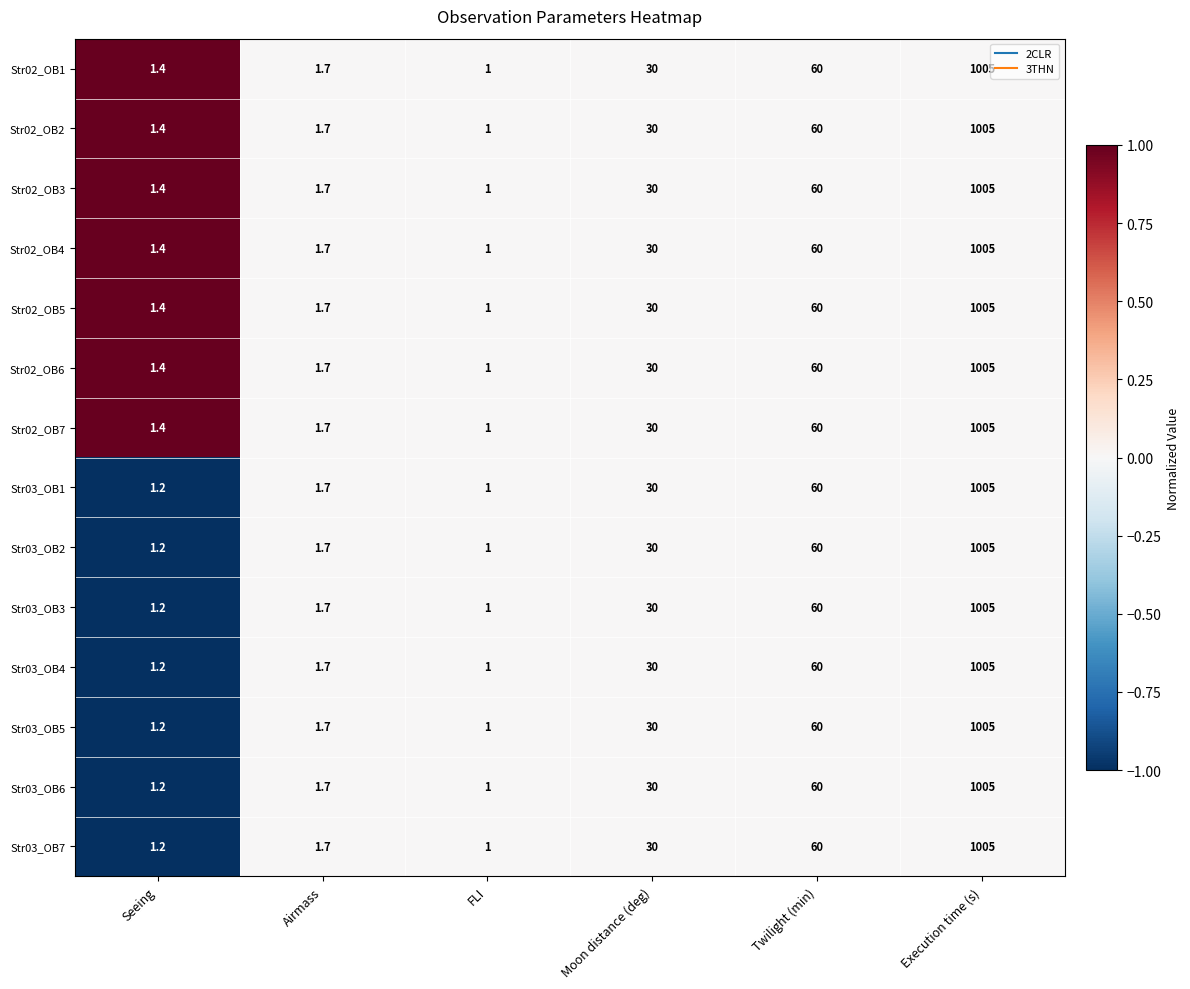

How many distinct data groups are displayed?

14